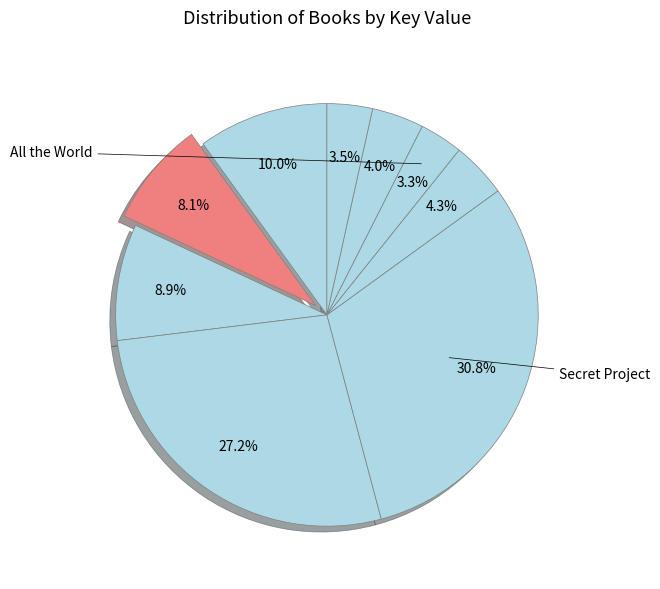

How many slices are in this pie chart?

9